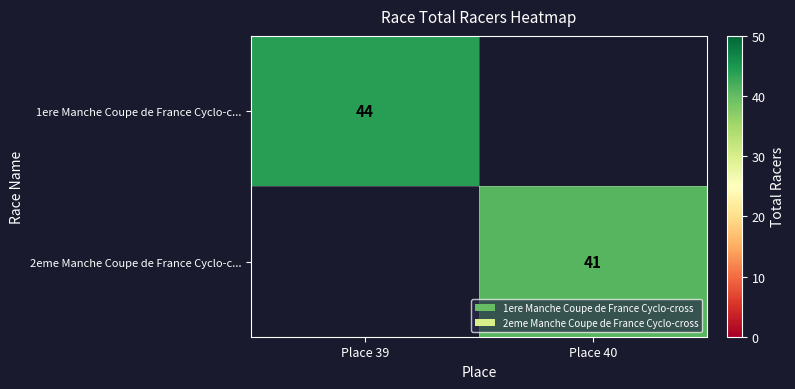

Is the value of 2eme Manche Coupe de France Cyclo-c... at Place 40 greater than the value of 1ere Manche Coupe de France Cyclo-c... at Place 39?

No